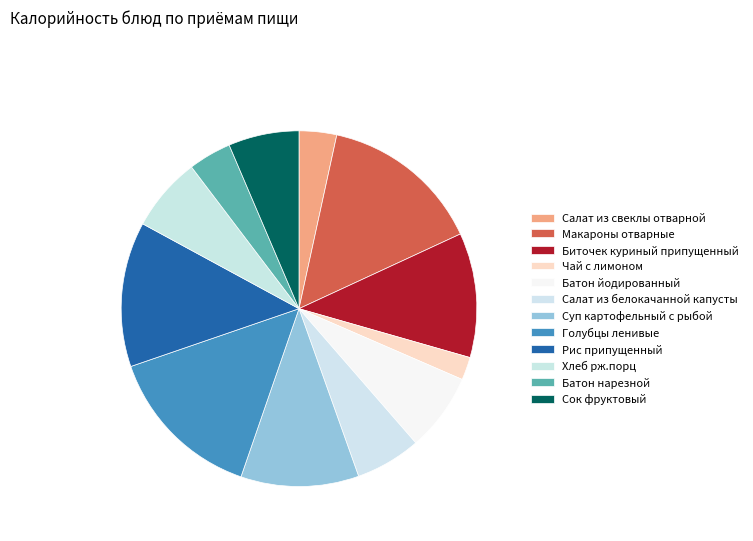

How much of the chart is everything except Макароны отварные?

85.3%